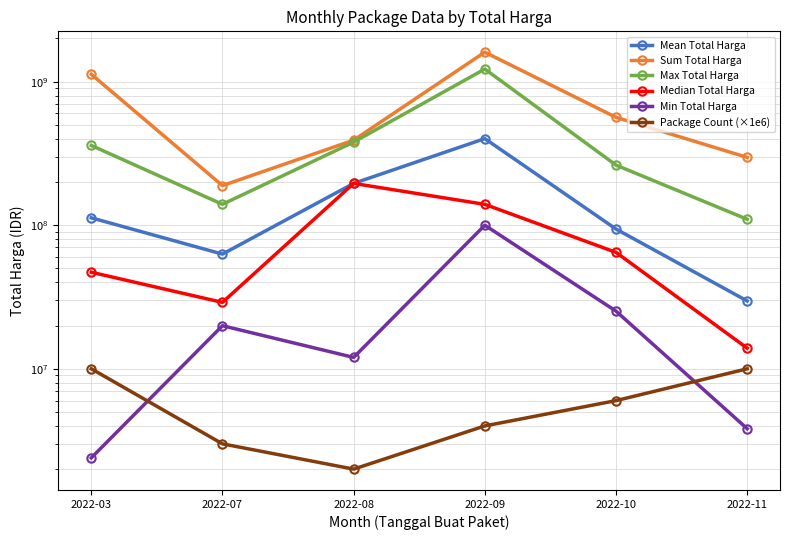

What is the difference between the maximum and second lowest values in the Min Total Harga series?

96175000.0